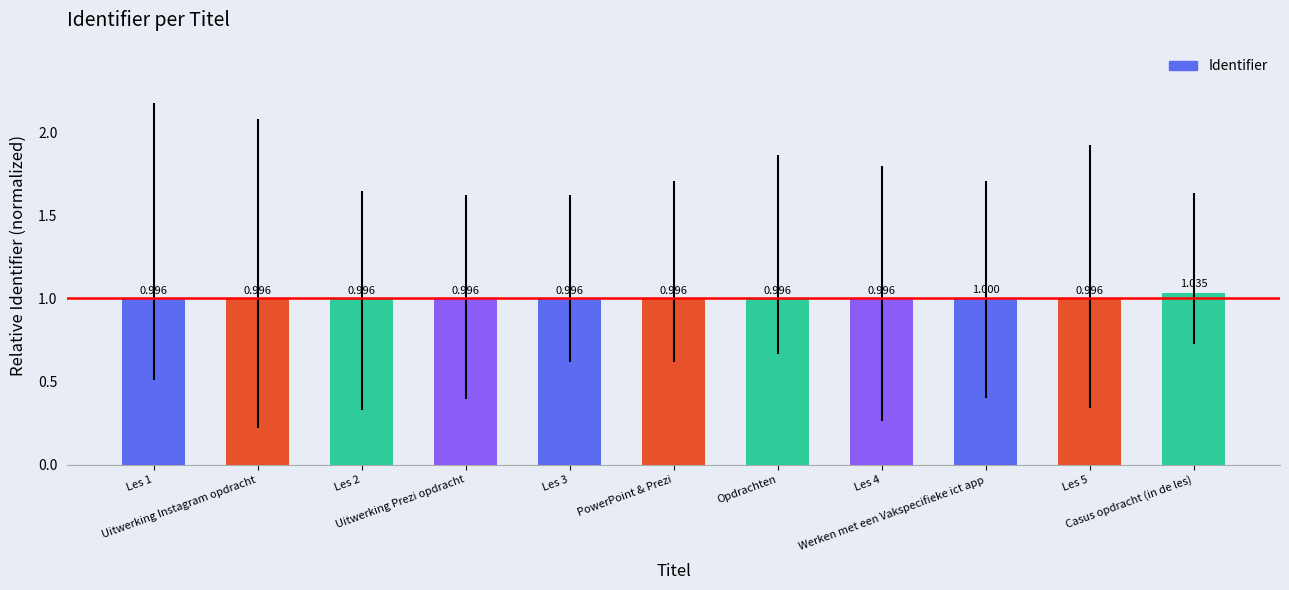

Where is the data nearest to the value 1?

Werken met een Vakspecifieke ict app